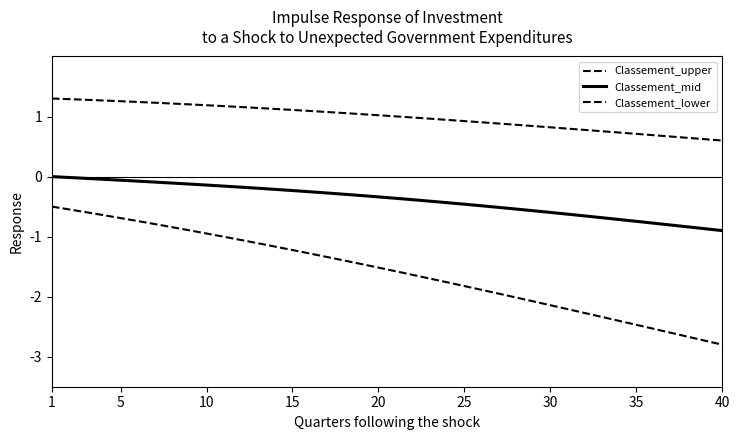

True or false: Classement_upper and Classement_mid cross at least once.

False